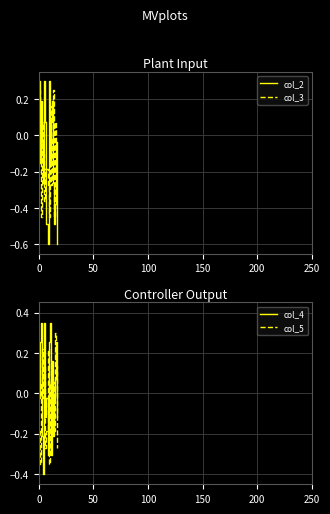

How many times do col_3 and col_2 cross each other?

11